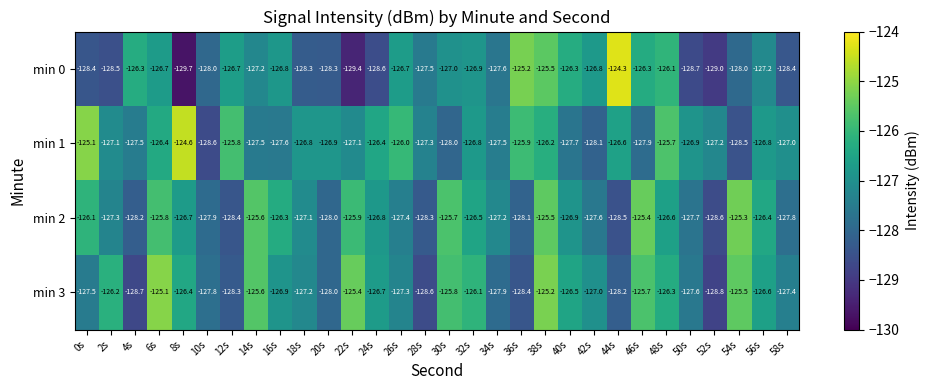

What is the sum of all min 1 values?

-3807.5